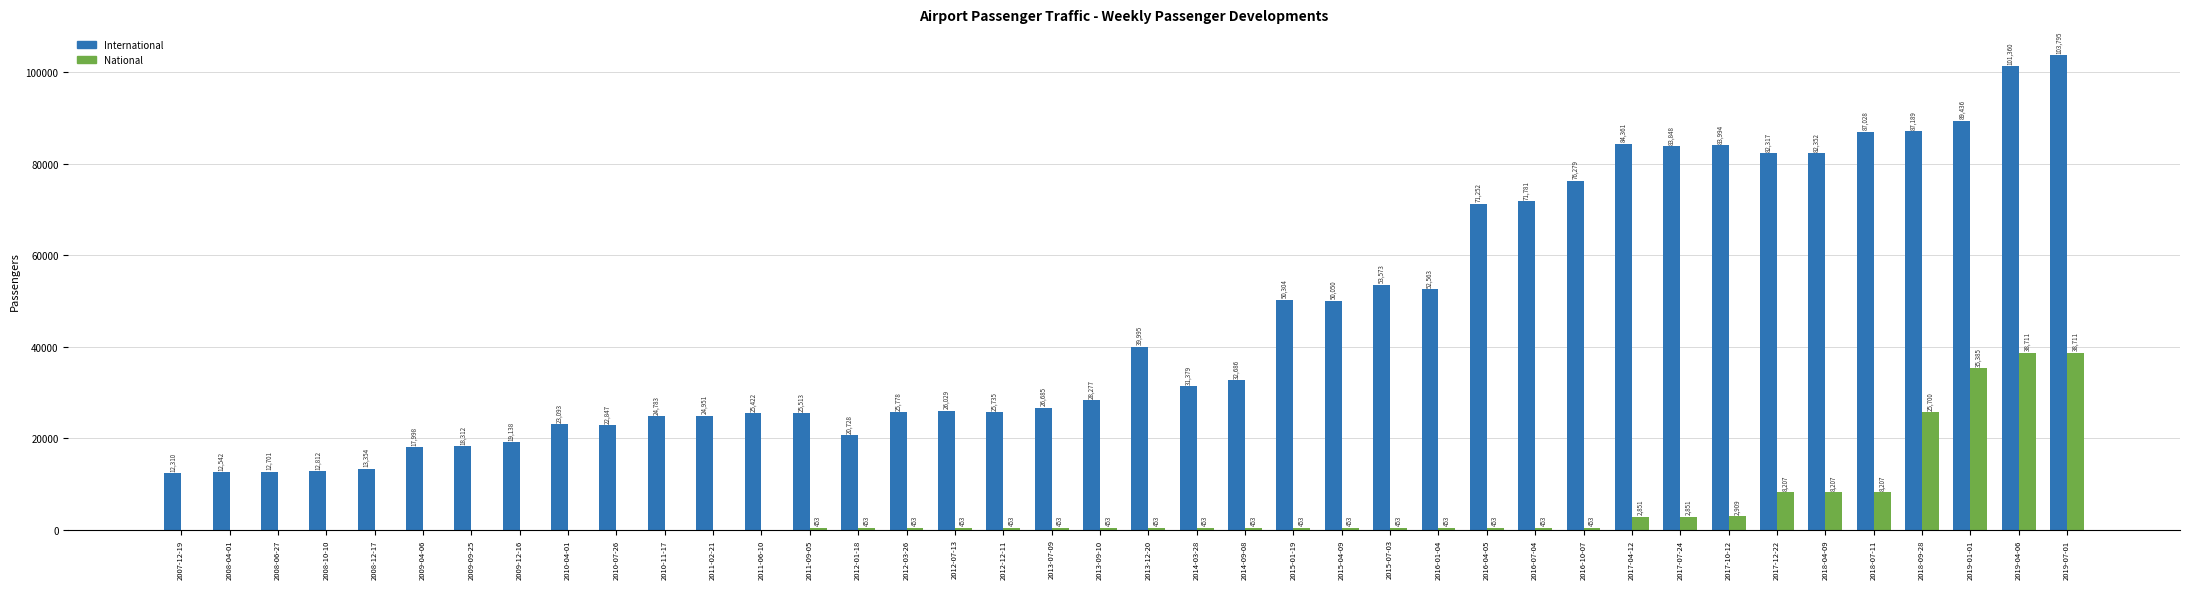

Which series has the largest total across all categories?

International